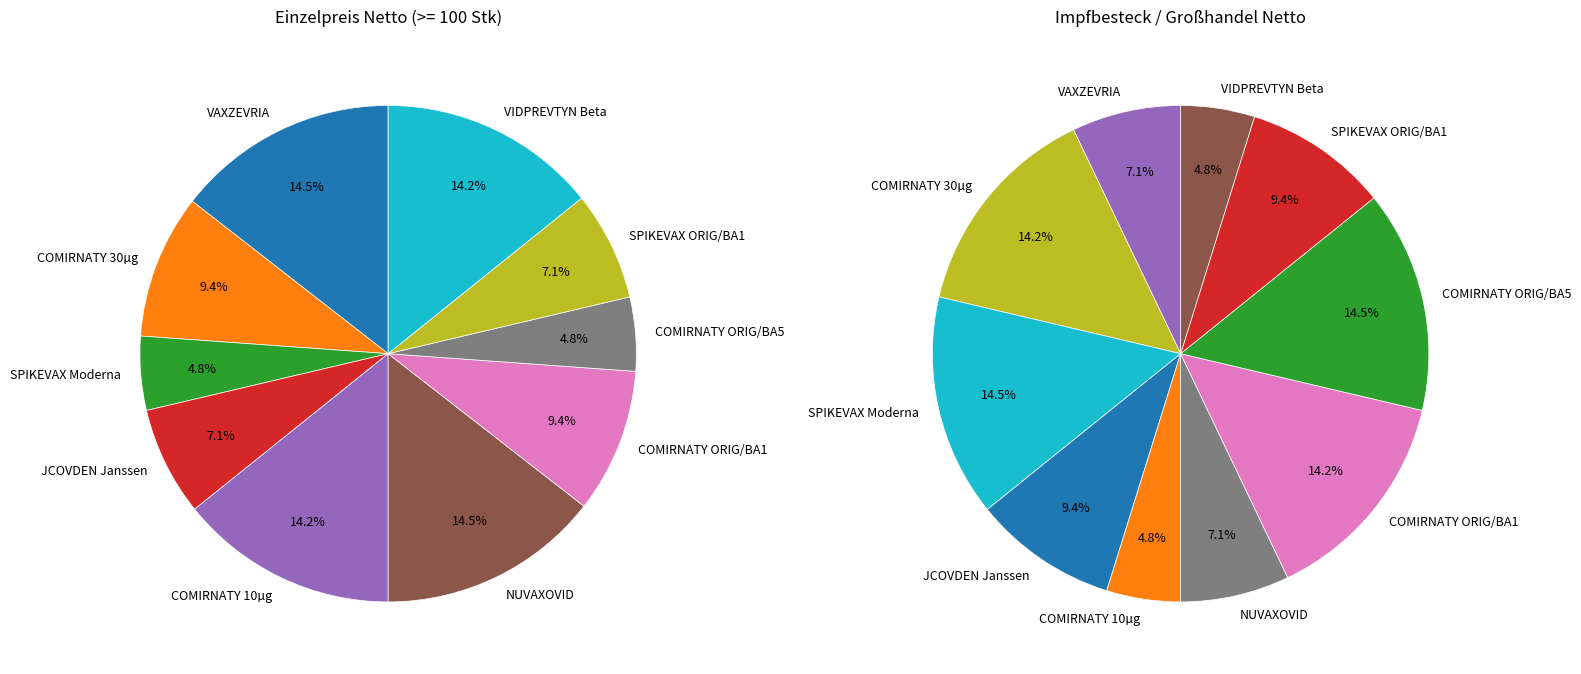

Which has a higher value, VAXZEVRIA or SPIKEVAX ORIG/BA1?

VAXZEVRIA